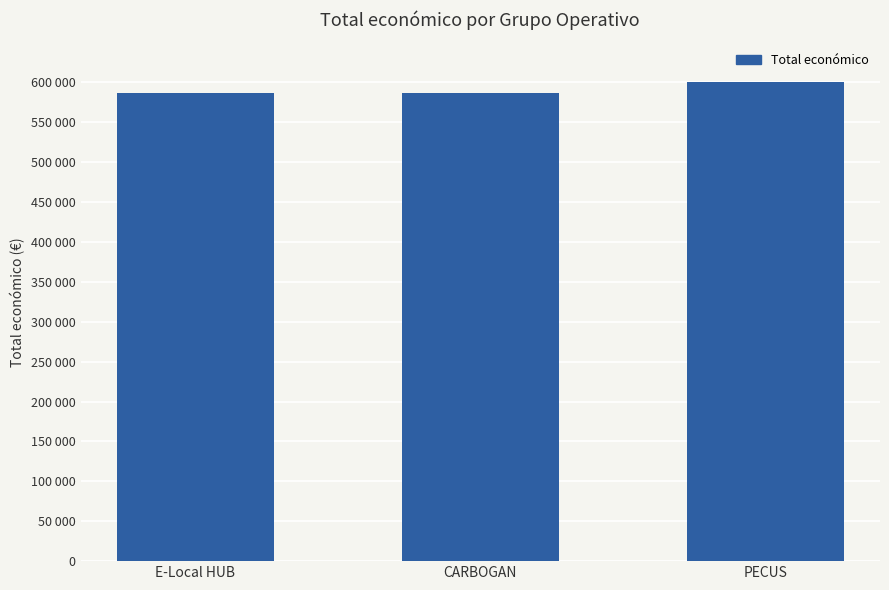

Are the bars horizontal?

No